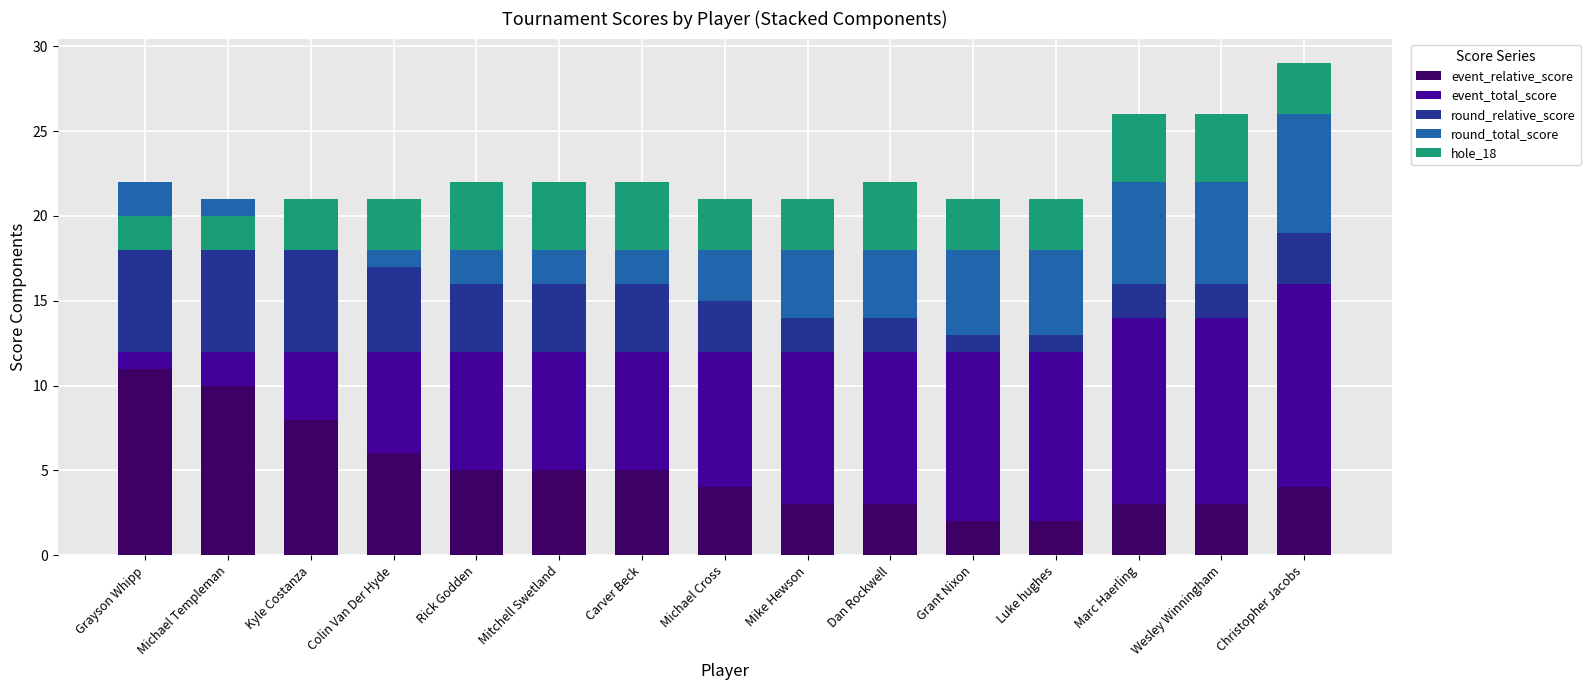

What is the value of the event_relative_score bar at the 9th from the left?

3